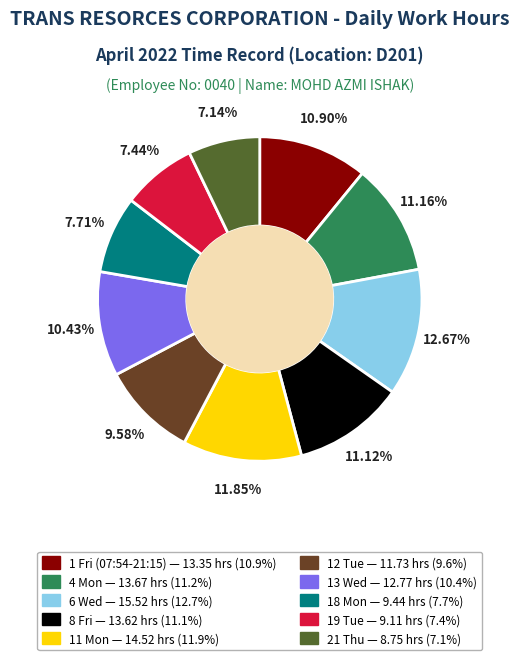

Does any single category account for the majority?

No